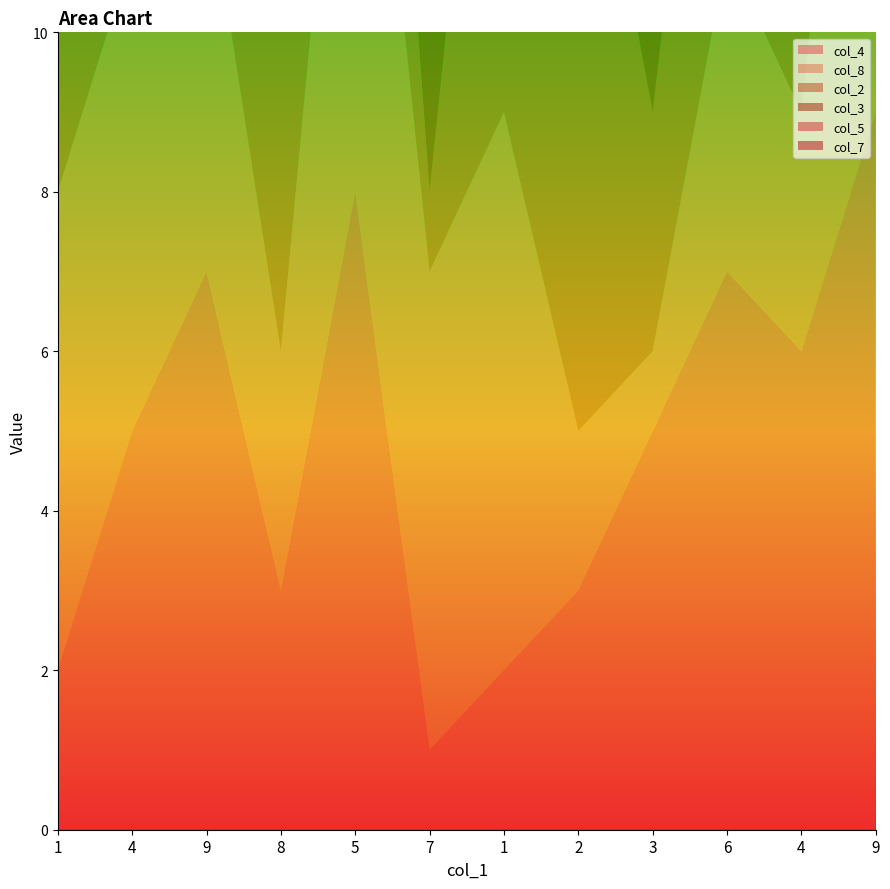

Reading left to right, what are all the values shown in this chart?

col_4: 1=2	4=5	9=7	8=3	5=8	7=1	1=2	2=3	3=5	6=7	4=6	9=9
col_8: 1=6	4=6	9=5	8=3	5=8	7=6	1=7	2=2	3=1	6=4	4=3	9=9
col_2: 1=5	4=4	9=2	8=7	5=5	7=1	1=8	2=9	3=3	6=6	4=4	9=1
col_3: 1=3	4=6	9=8	8=2	5=3	7=8	1=4	2=7	3=5	6=9	4=2	9=5
col_5: 1=1	4=5	9=7	8=9	5=1	7=3	1=6	2=2	3=4	6=8	4=3	9=7
col_7: 1=5	4=7	9=8	8=1	5=2	7=9	1=6	2=4	3=8	6=5	4=1	9=3